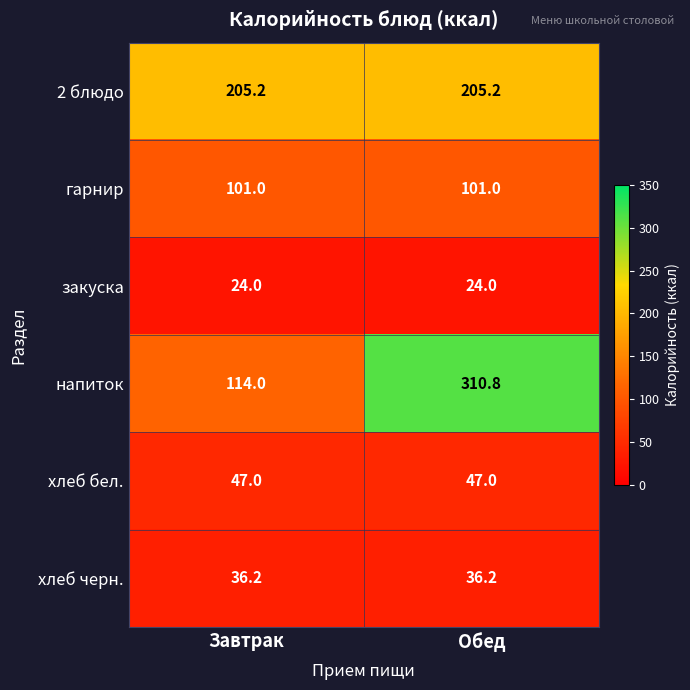

What is the greatest value displayed?

310.8